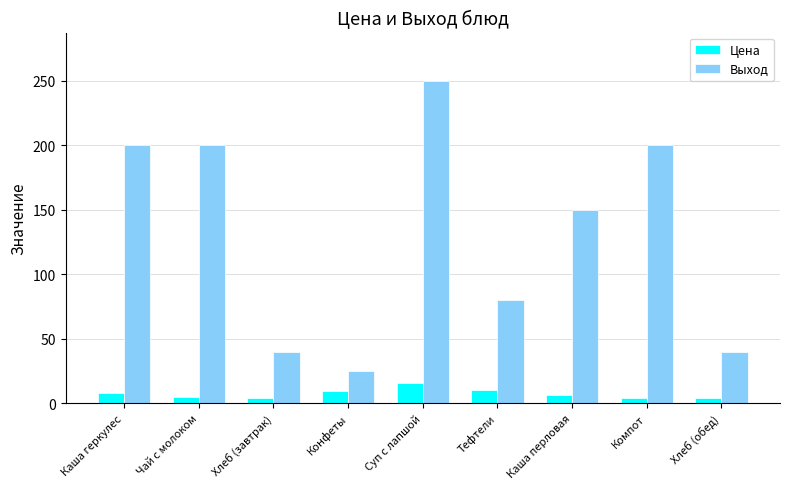

Rank the series by their maximum value, from highest to lowest.

Выход, Цена